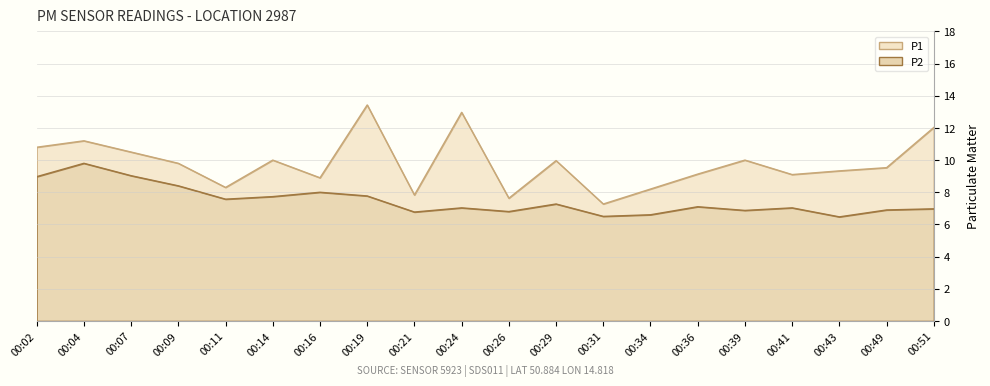

Between 00:04 and 00:11, which series saw the biggest shift?

P1